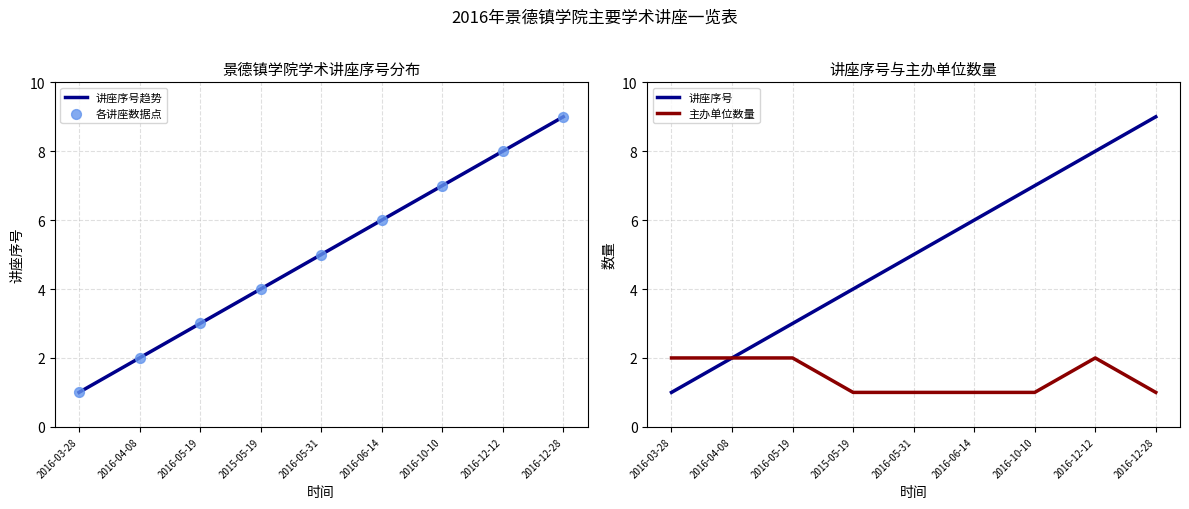

Which series reaches the maximum Y coordinate?

讲座序号趋势